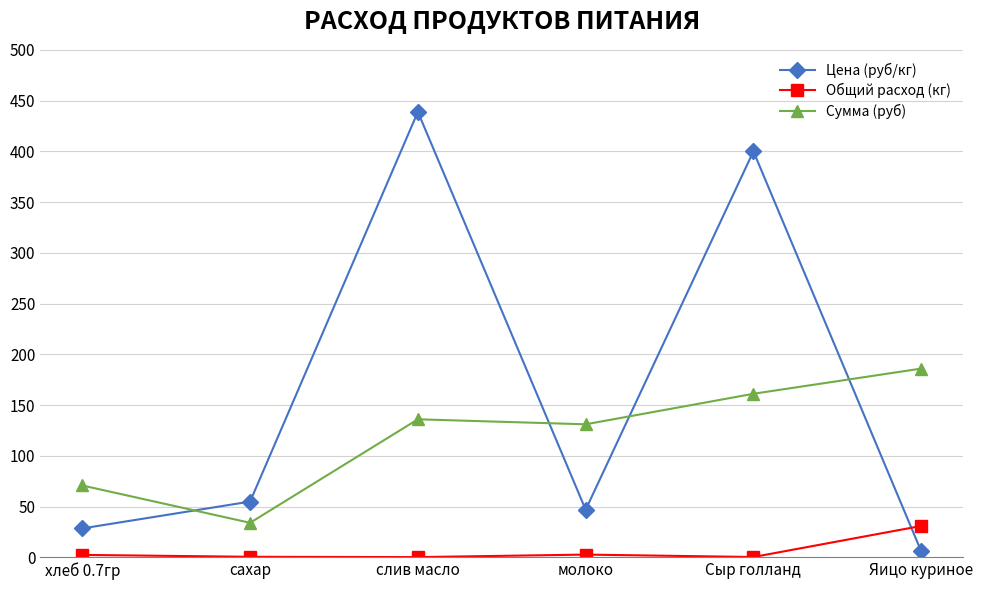

What is the label of the 1st point from the right?

Яицо куриное